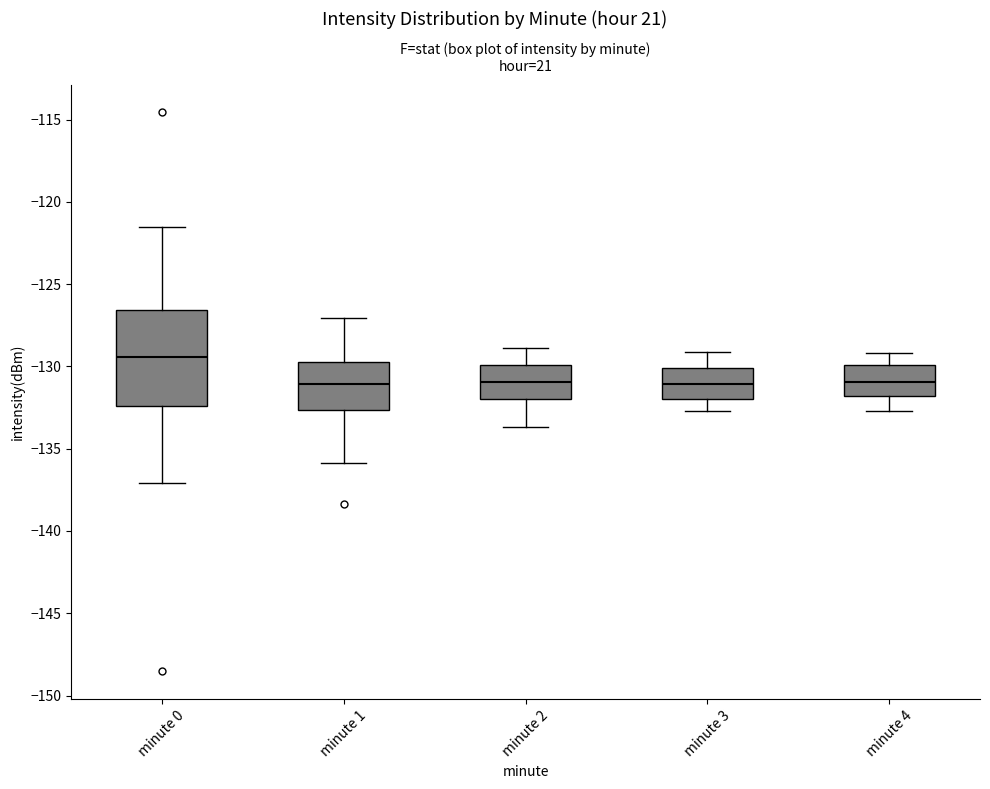

Reading left to right, transcribe this box plot: for each box, give where its median line is, the range the box spans, and where its two whiskers end, as read against the y-axis. The values are not printed on the chart, so give them approximately, as read against the axis.

minute 0: median -129.5, box -132.5 to -126.5, whiskers -137.0 to -121.5
minute 1: median -131.0, box -132.5 to -129.5, whiskers -136.0 to -127.0
minute 2: median -131.0, box -132.0 to -130.0, whiskers -133.5 to -129.0
minute 3: median -131.0, box -132.0 to -130.0, whiskers -132.5 to -129.0
minute 4: median -131.0, box -132.0 to -130.0, whiskers -132.5 to -129.0